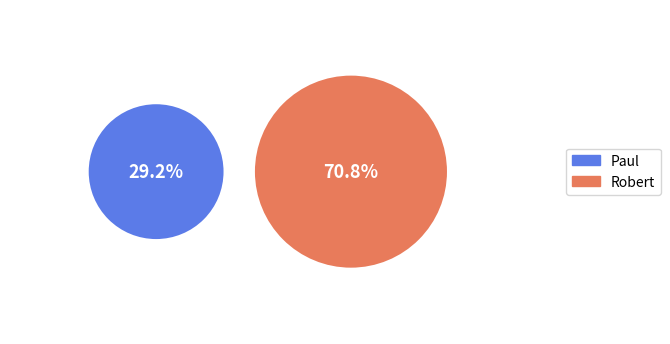

To the nearest percent, what portion does Robert represent?

71%